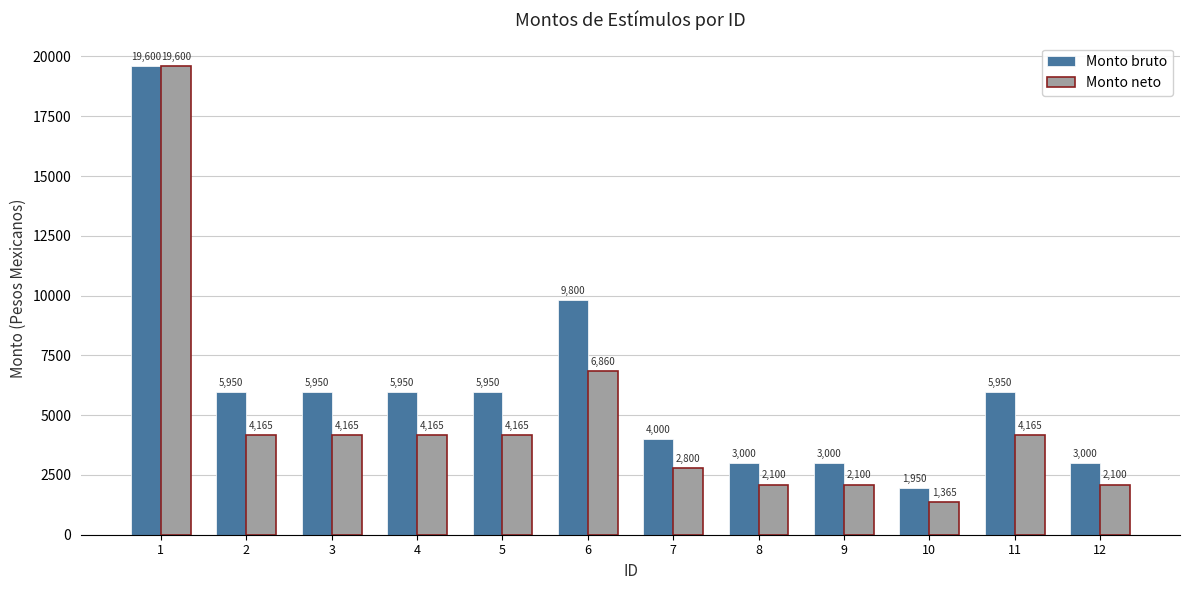

Read the Monto bruto value at 3, to the nearest 50.

5950